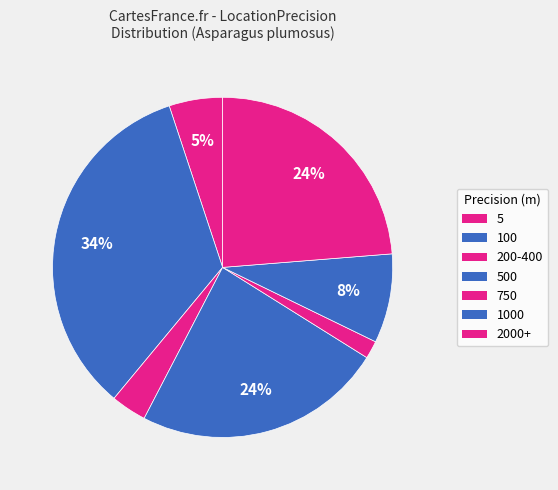

How many segments does this pie chart have?

7